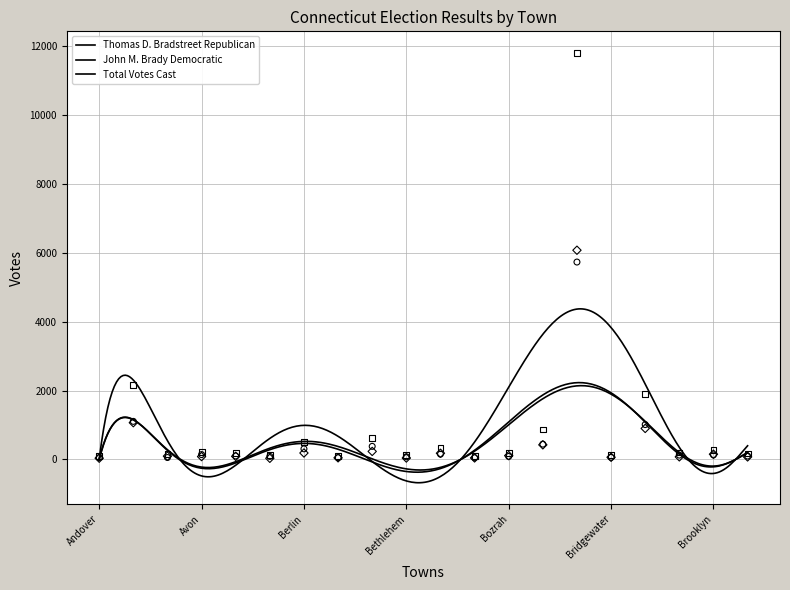

Is the value of John M. Brady Democratic at Andover greater than the value of Thomas D. Bradstreet Republican at Bloomfield?

No